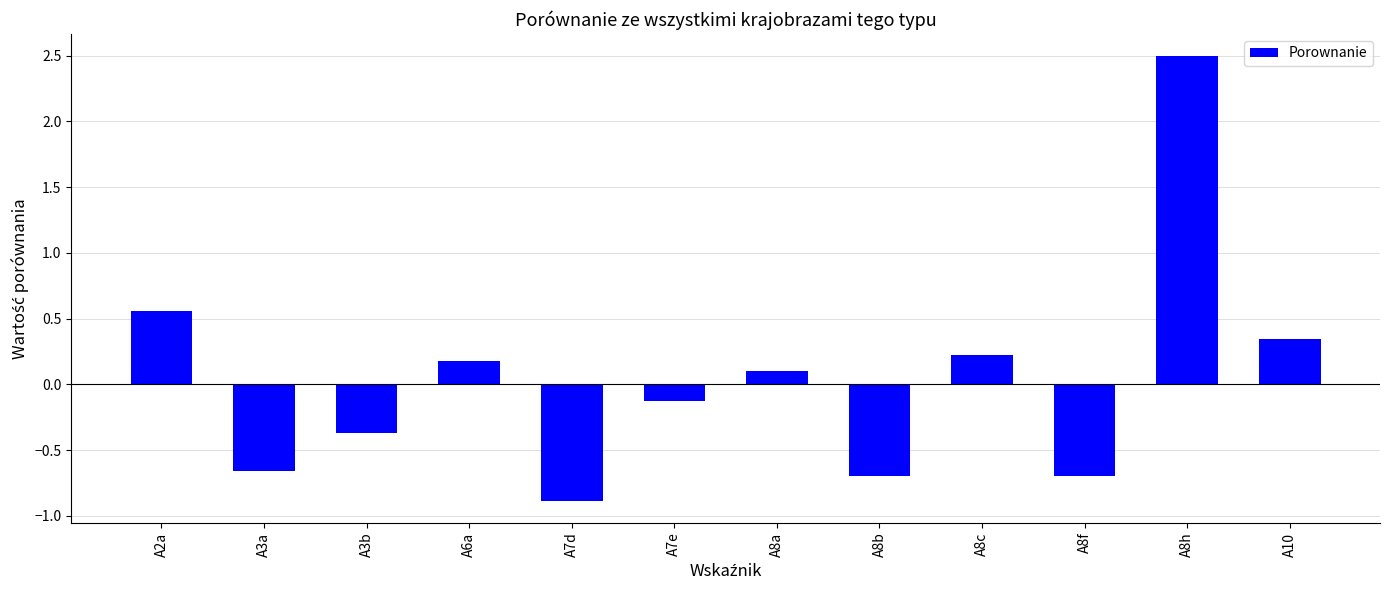

What is the smallest value displayed?

-0.9